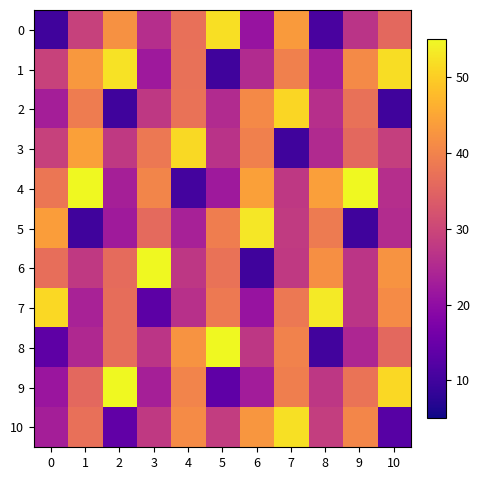

Rank the series at 10 from highest to lowest value.

1, 9, 6, 7, 8, 0, 3, 4, 5, 10, 2